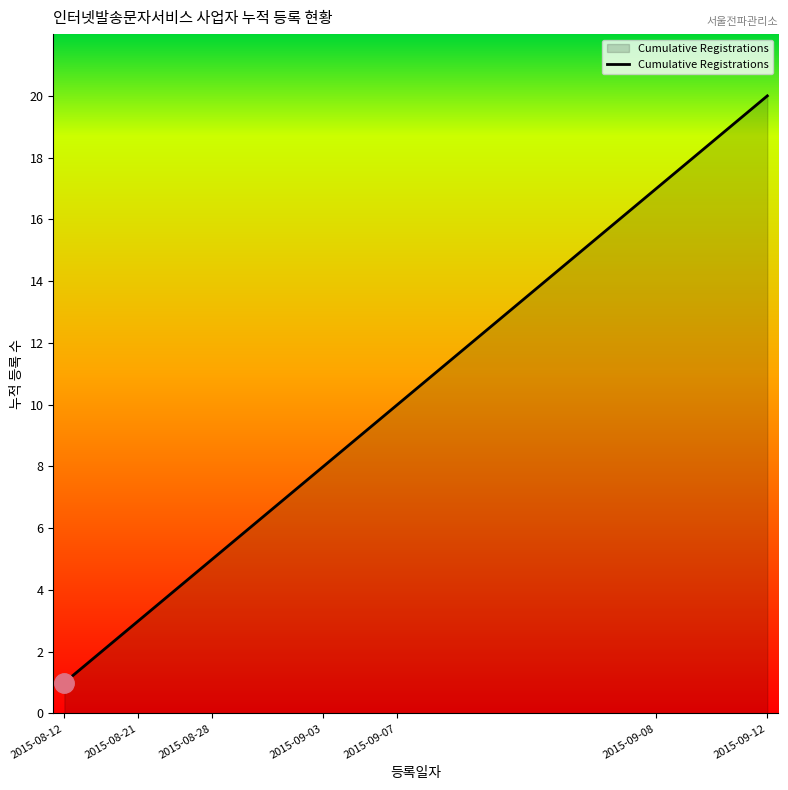

What is the greatest value displayed?

20